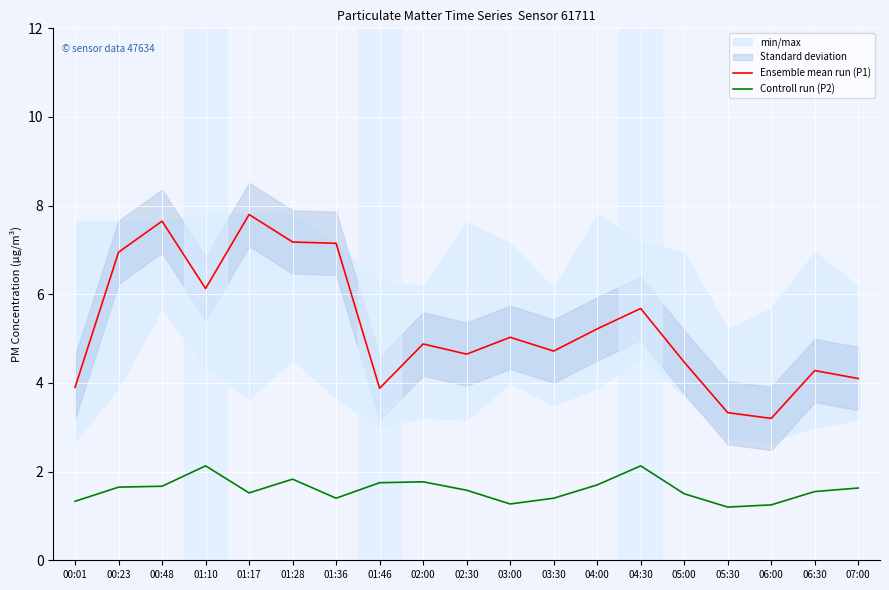

What is the maximum value for Ensemble mean run (P1)?

7.8